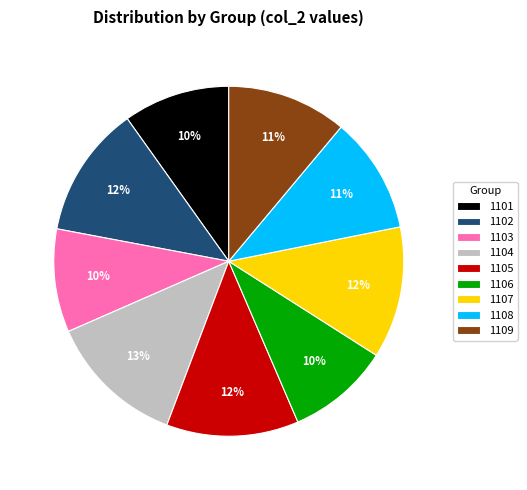

To the nearest percent, what is the combined percentage of 1101 and 1107?

22%